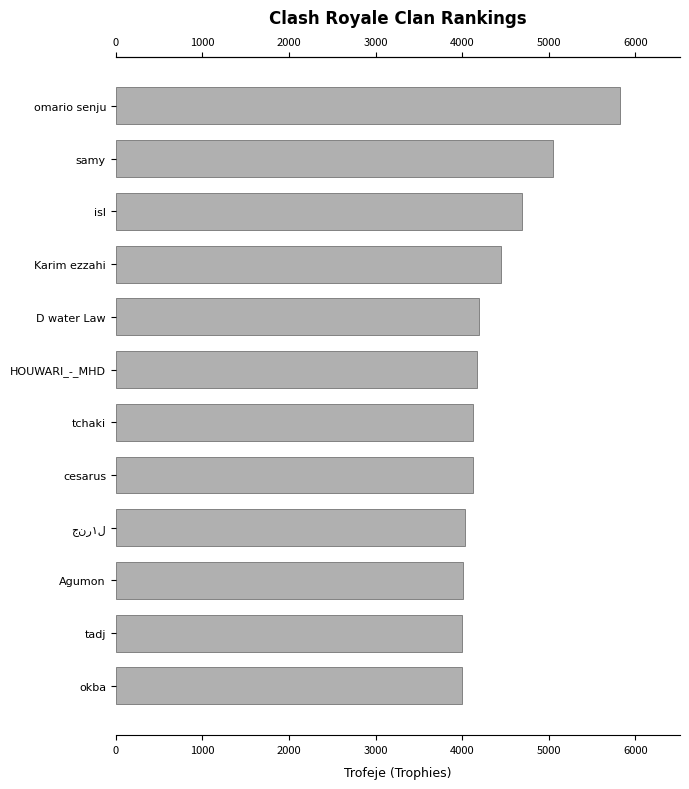

Reading left to right, what are all the values shown in this chart?

5818	5049	4687	4452	4200	4177	4129	4124	4035	4006	4002	4001